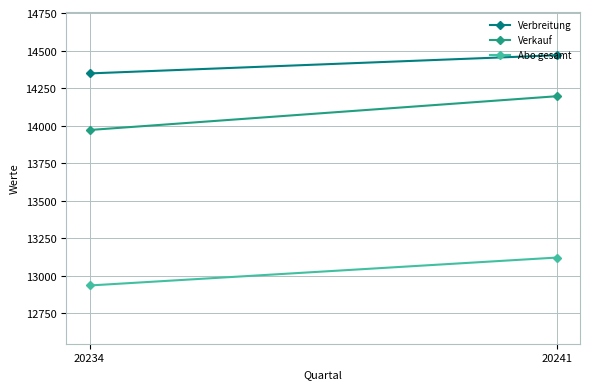

At 20241, list the series in order from smallest to largest.

Abo gesamt, Verkauf, Verbreitung